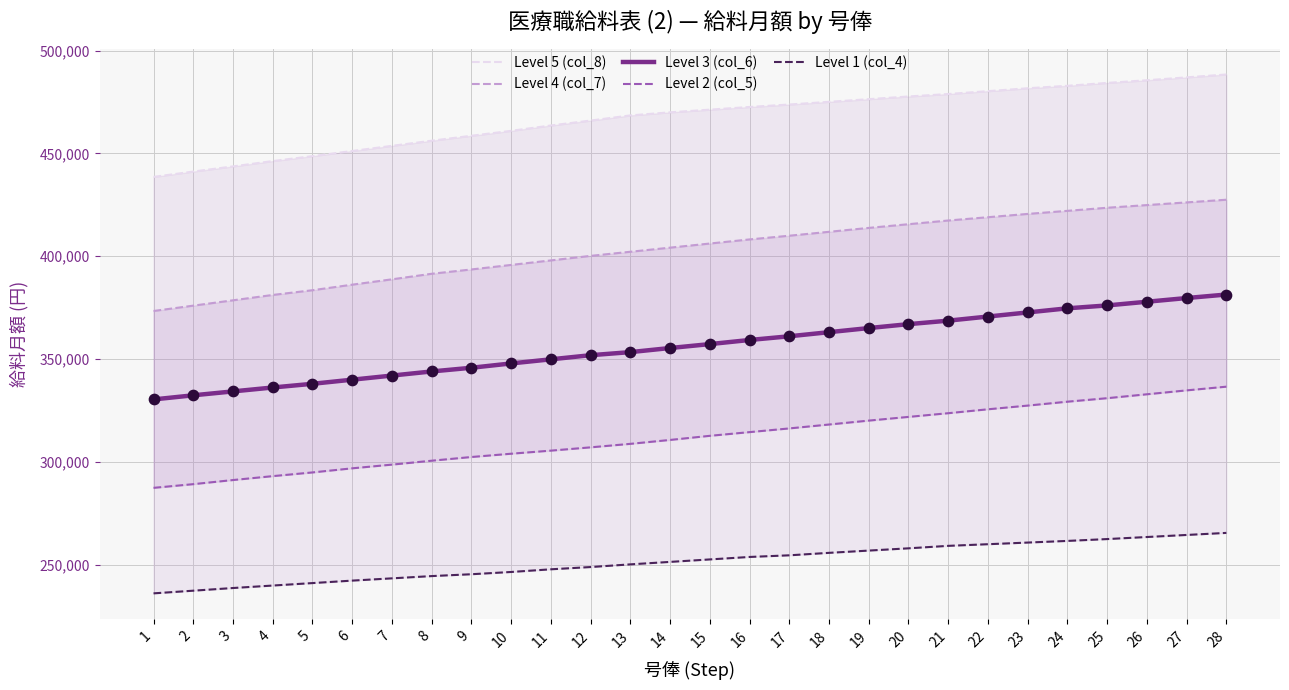

Is the value of Level 3 (col_6) at 6 greater than the value of Level 1 (col_4) at 1?

Yes